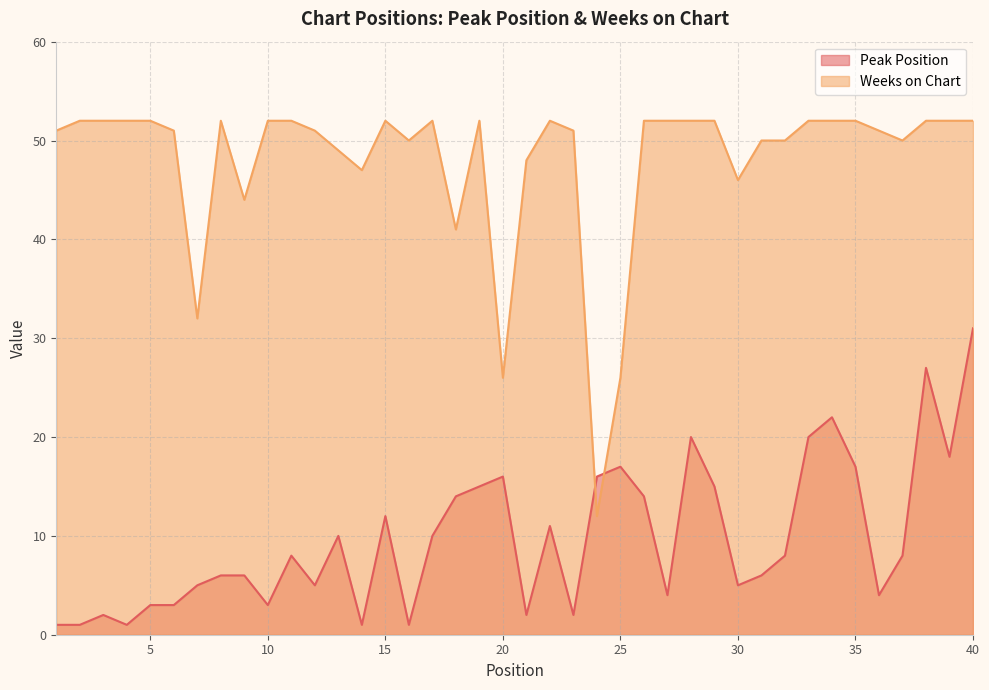

Which series has the largest total across all categories?

Weeks on Chart